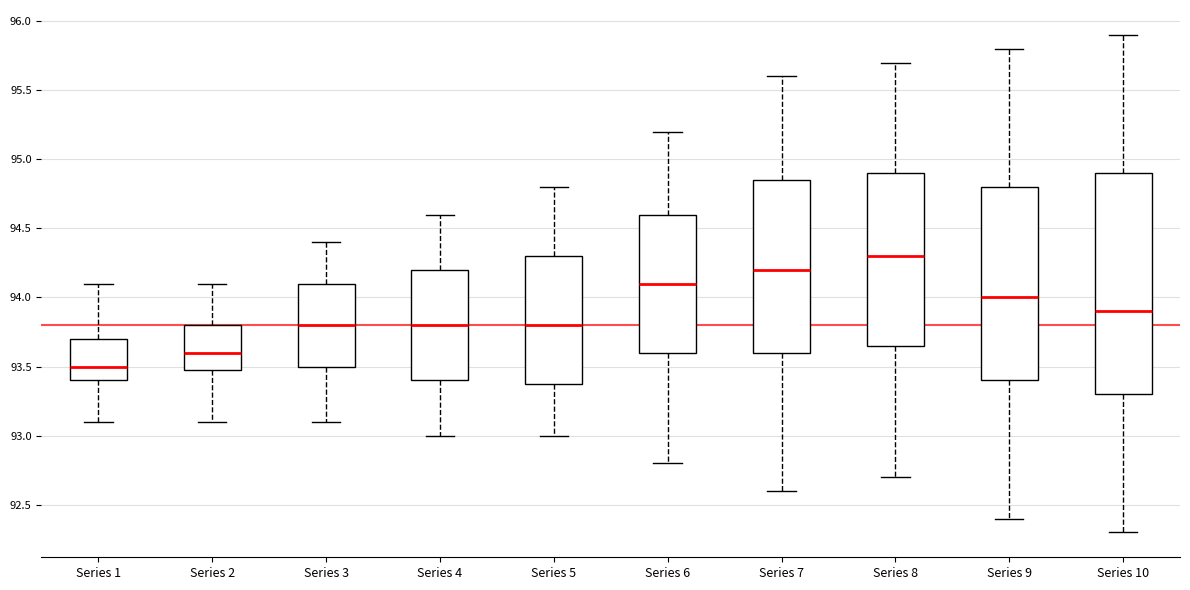

Which box has the highest median line?

Series 8